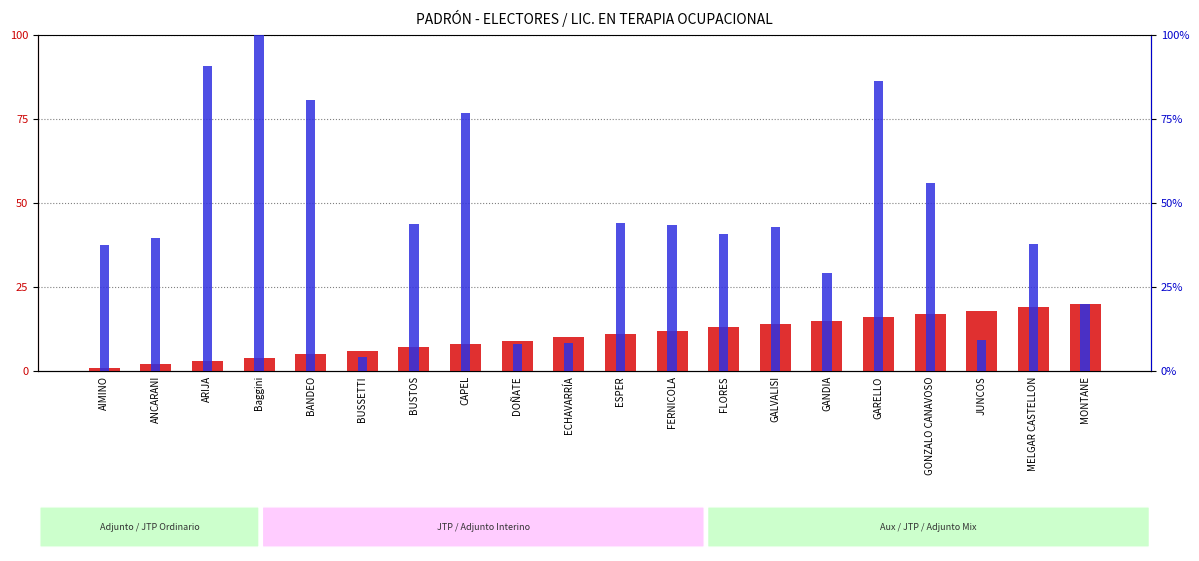

What is the approximate value of percentile rank within the sample at ANCARANI?

39.6